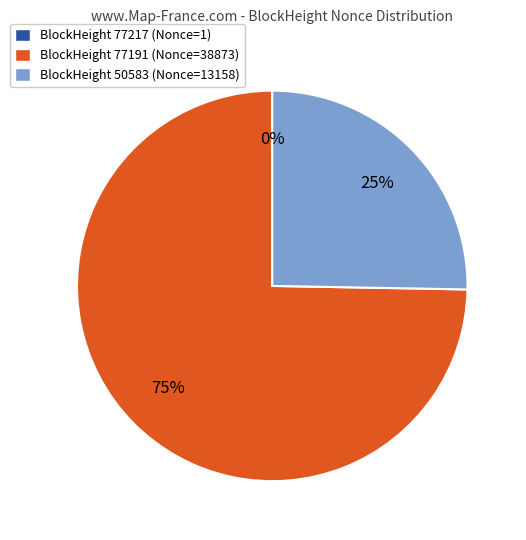

Does BlockHeight 50583 (Nonce=13158) represent more than half of the total?

No